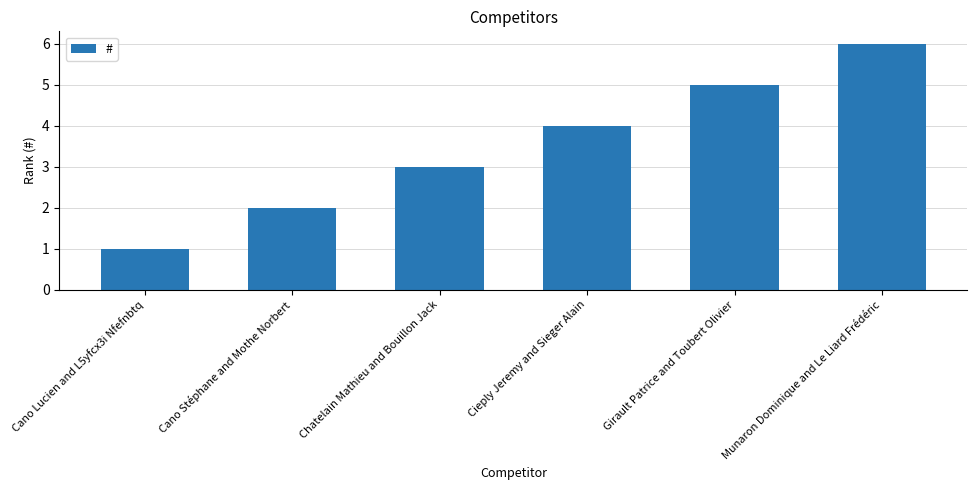

The value at Munaron Dominique and Le Liard Frédéric is 6. True or false?

True